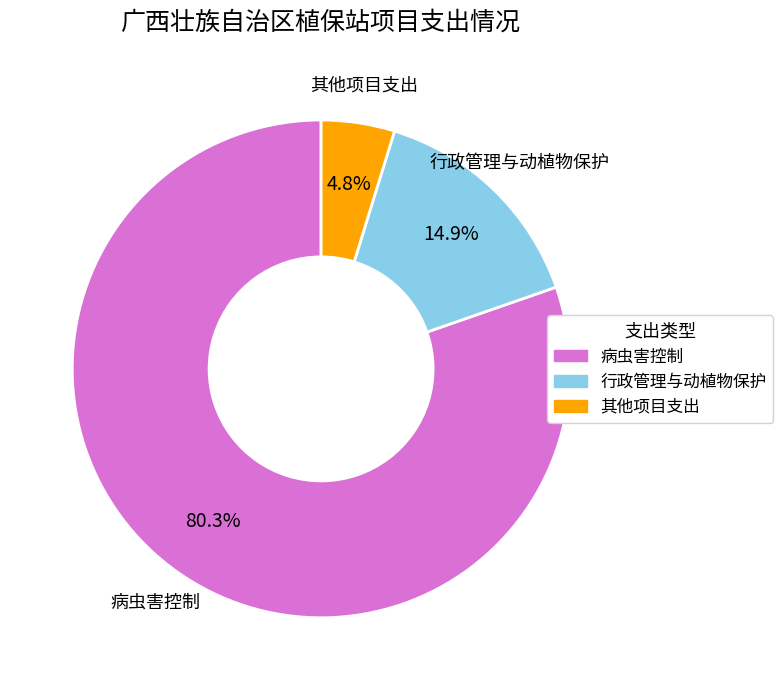

Is there any slice that represents more than half of the pie?

Yes